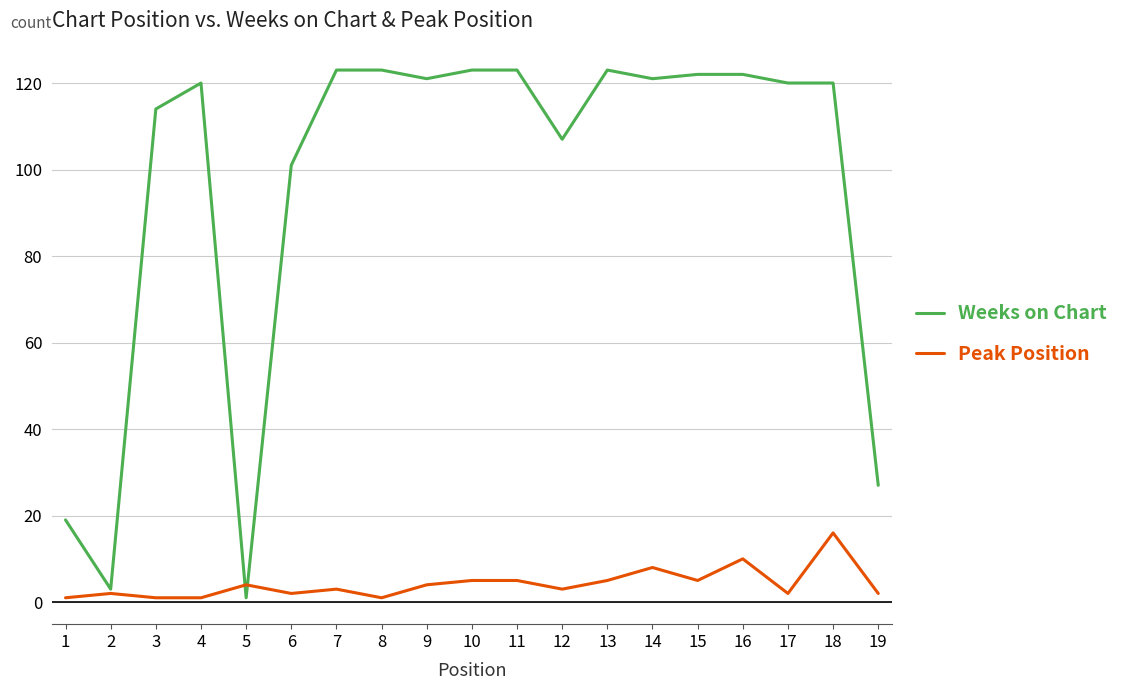

At which category is the sum across all series the highest?

18